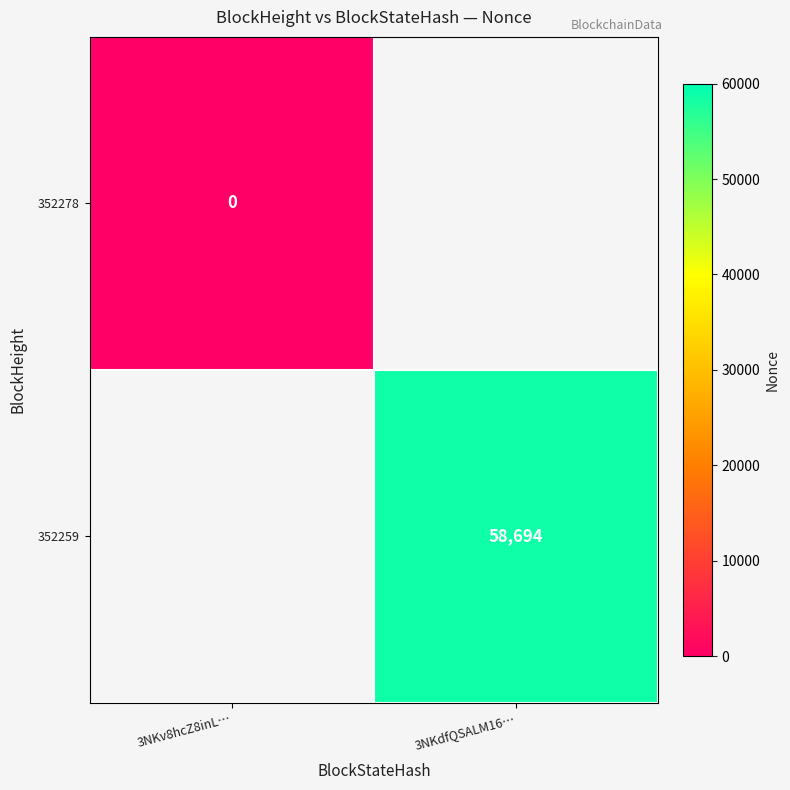

Which label corresponds to the largest value in the chart?

3NKdfQSALM16…